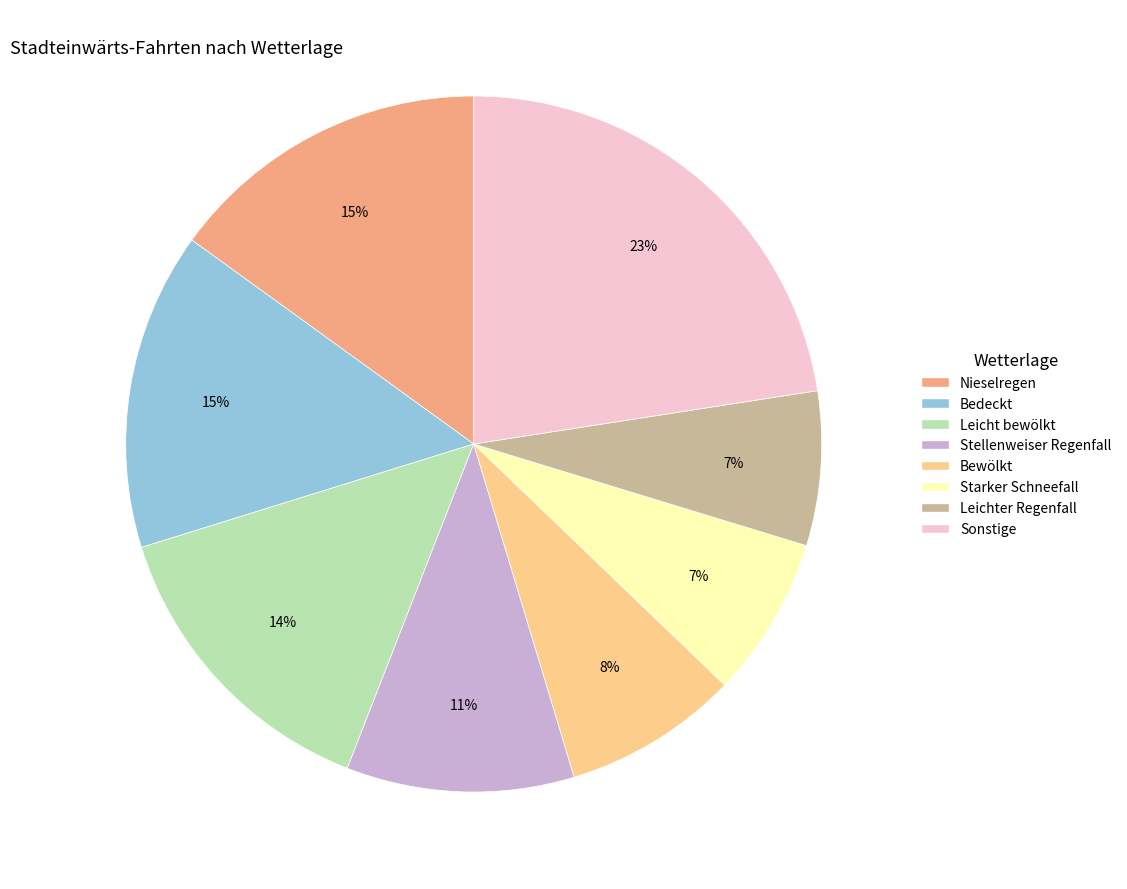

To the nearest percent, what is the average slice percentage?

12%